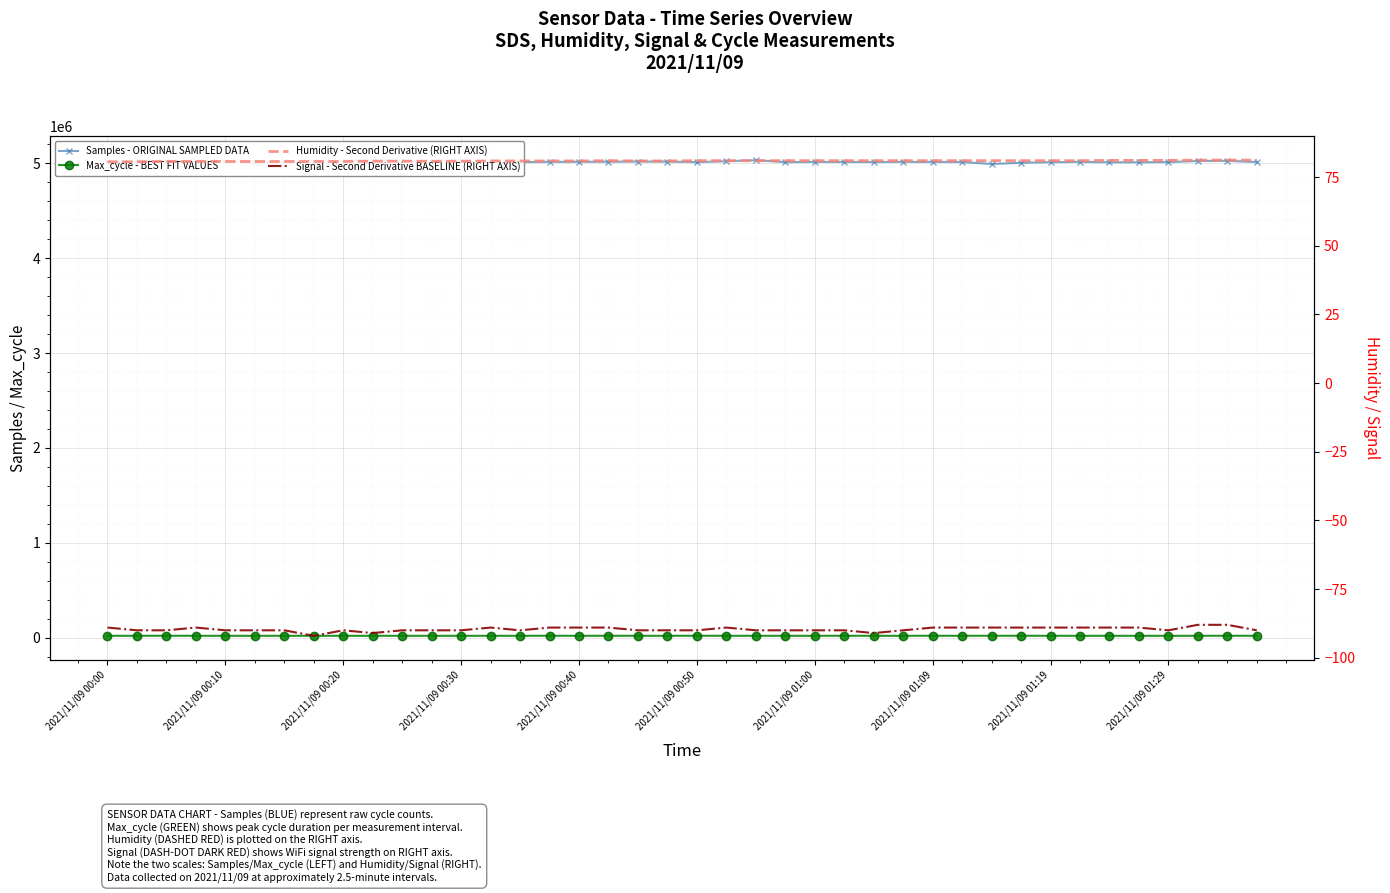

Is the value of Samples - ORIGINAL SAMPLED DATA at 28 greater than the value of Max_cycle - BEST FIT VALUES at 2021/11/09 00:50?

Yes